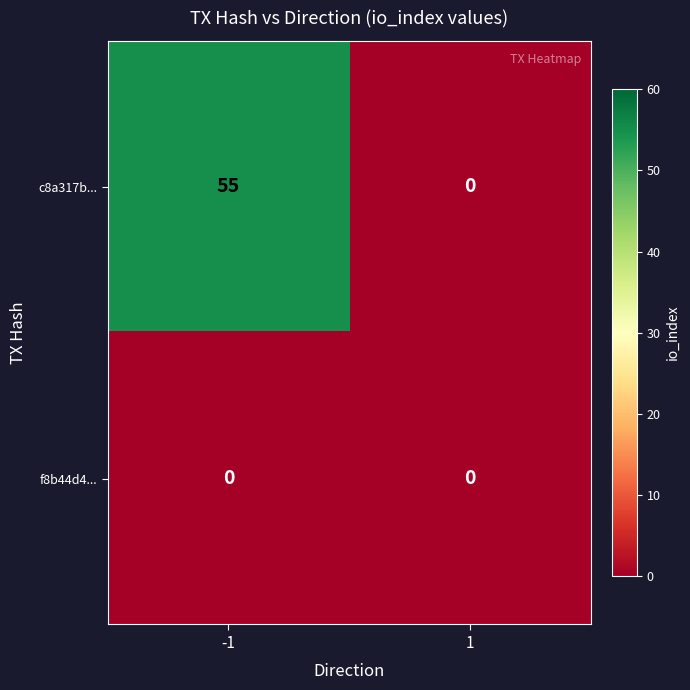

The f8b44d4... series shows 0 at 1. True or false?

True